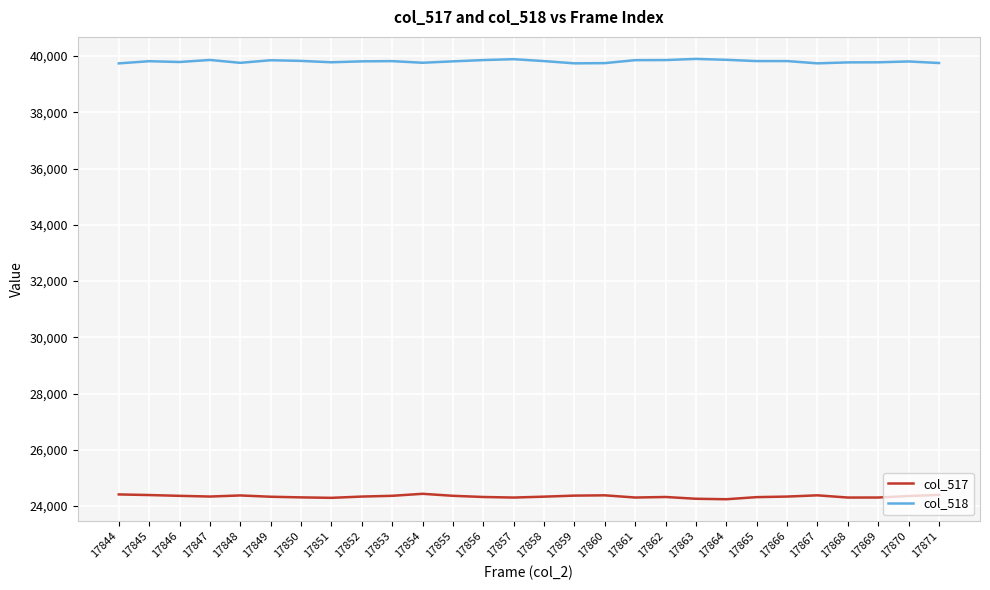

Is it true that col_517 equals 24336 at 17858?

True